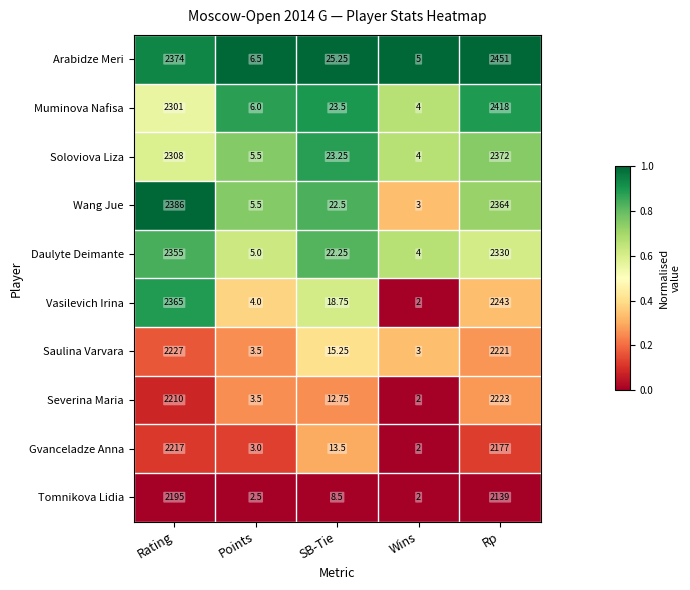

Which series has the largest range (max minus min)?

Arabidze Meri